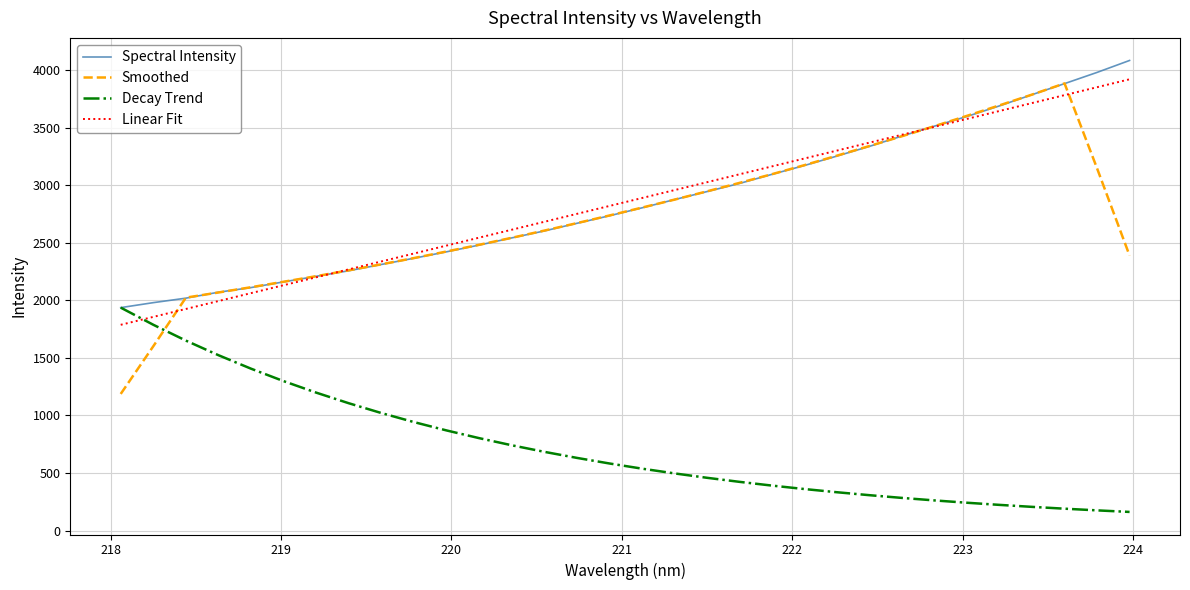

Which series has the widest spread of values?

Smoothed